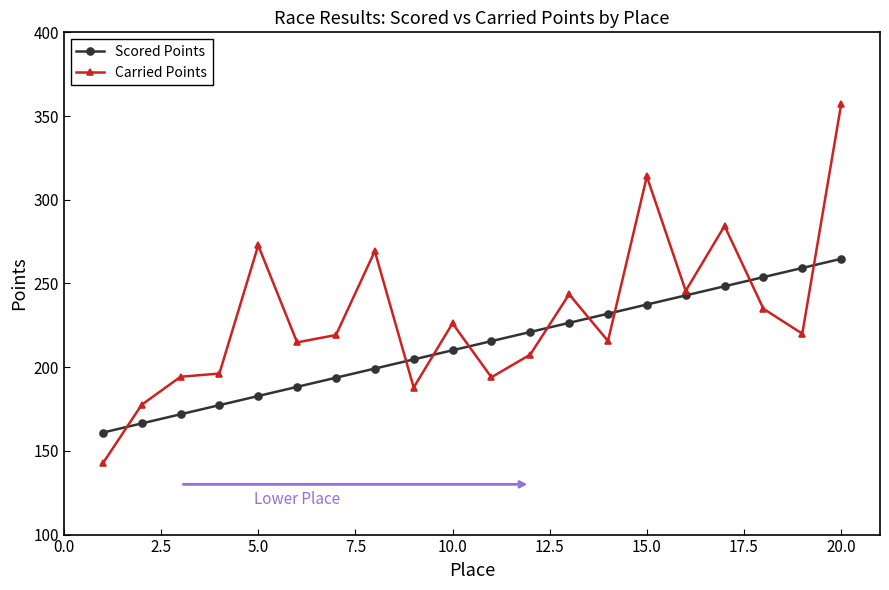

How many values in the Carried Points series are below 220?

10